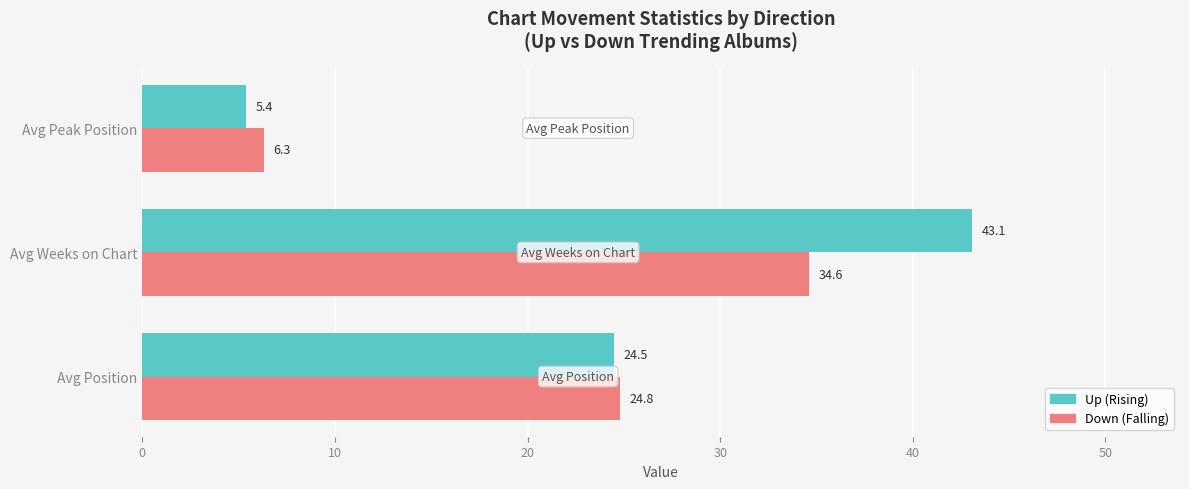

At which category does the chart reach its minimum across all series?

Avg Peak Position